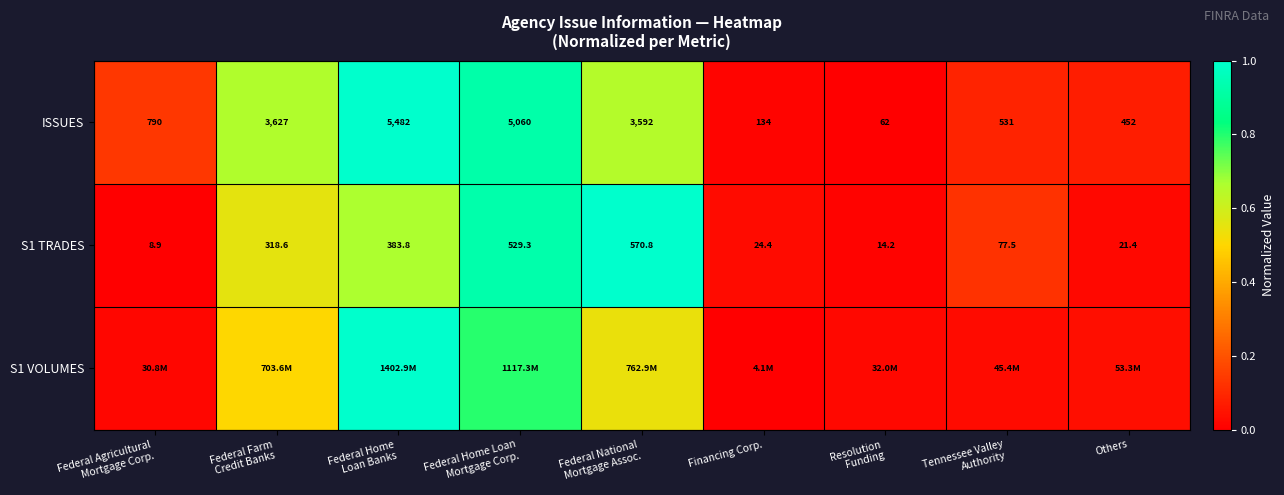

How many data points in S1 TRADES are above 77?

5